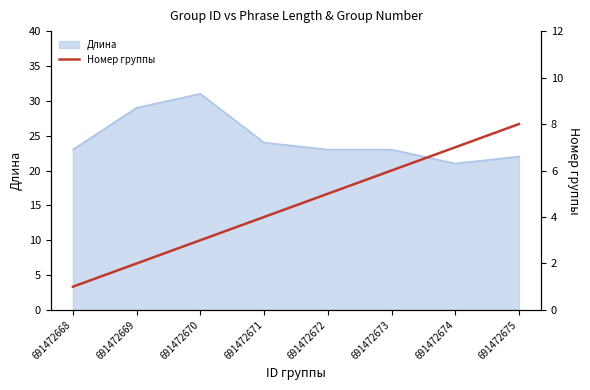

Does the chart display data point markers on the line(s)?

No